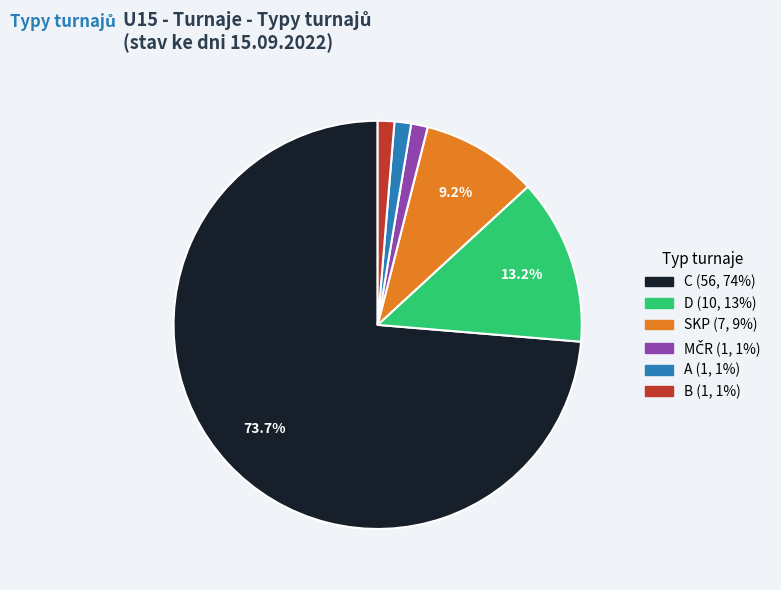

Does C account for over 50% of the chart?

Yes